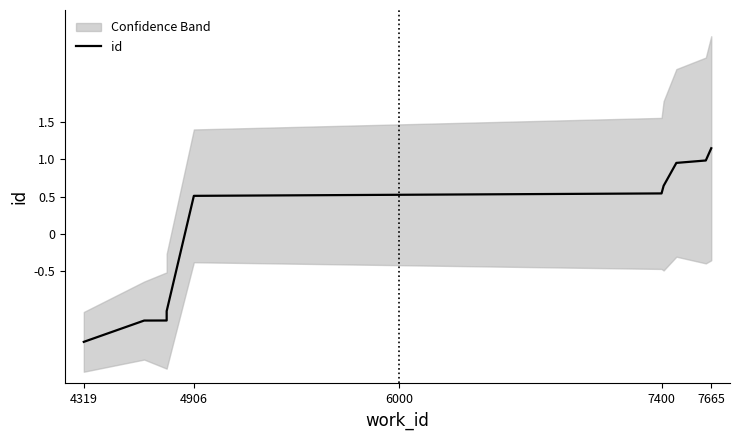

How many positive values are there?

6